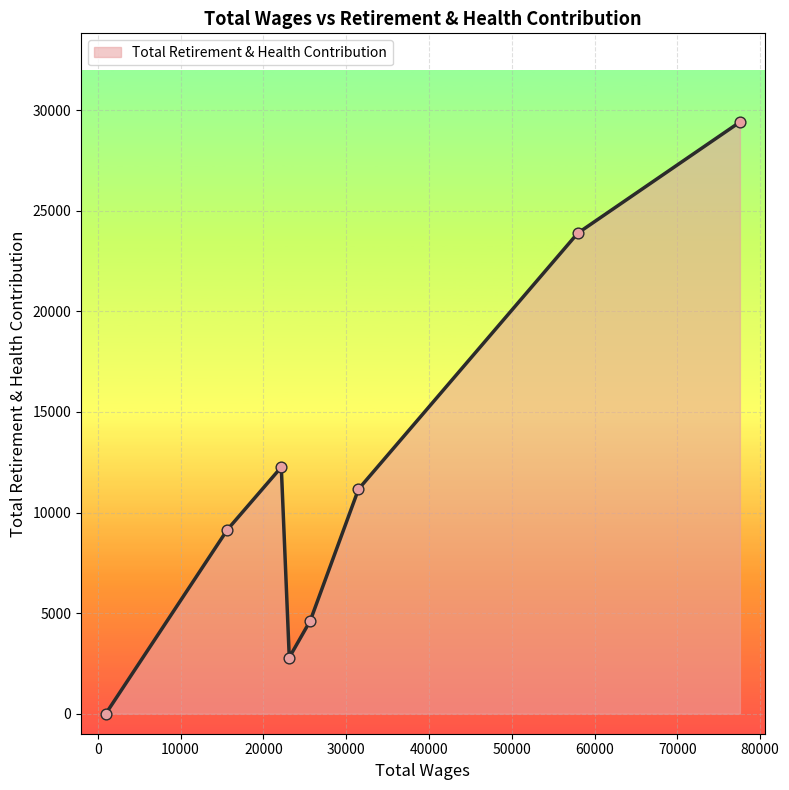

What is the average value?

11661